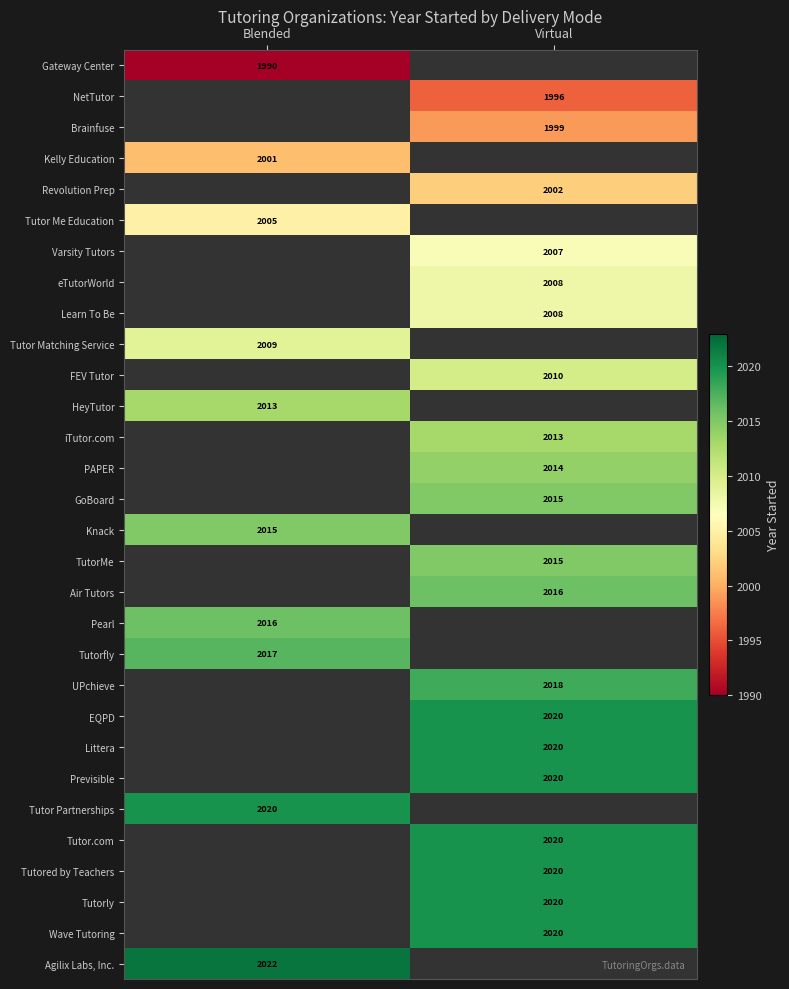

At which category does the chart reach its peak across all series?

Blended